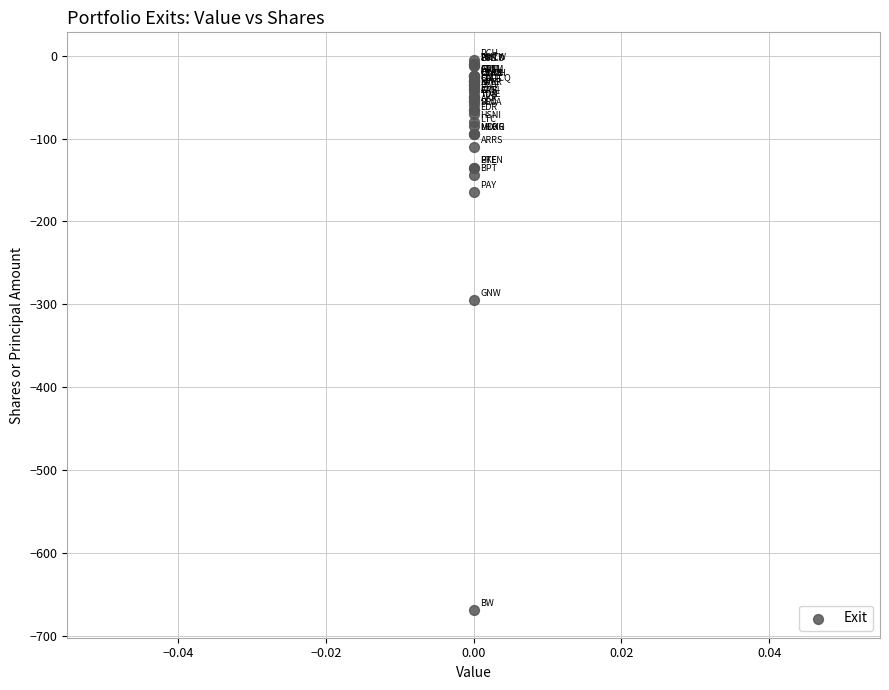

What Y value in the scatter plot is closest to -337?

-295